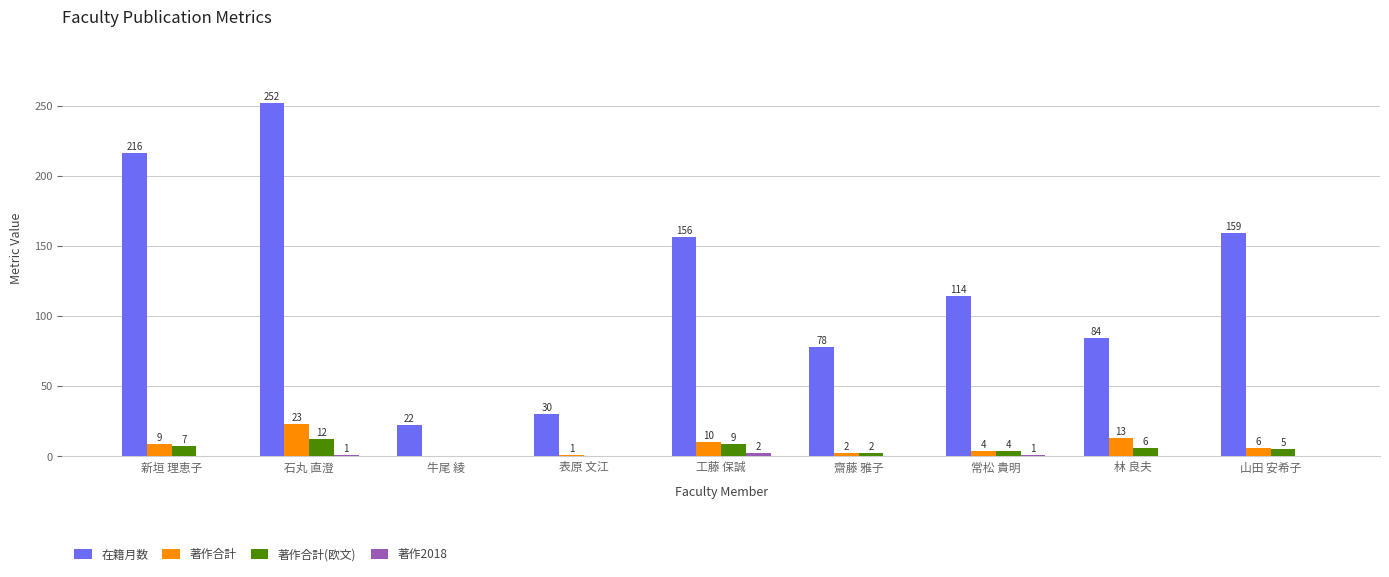

What is the sum of all 著作合計 values?

68